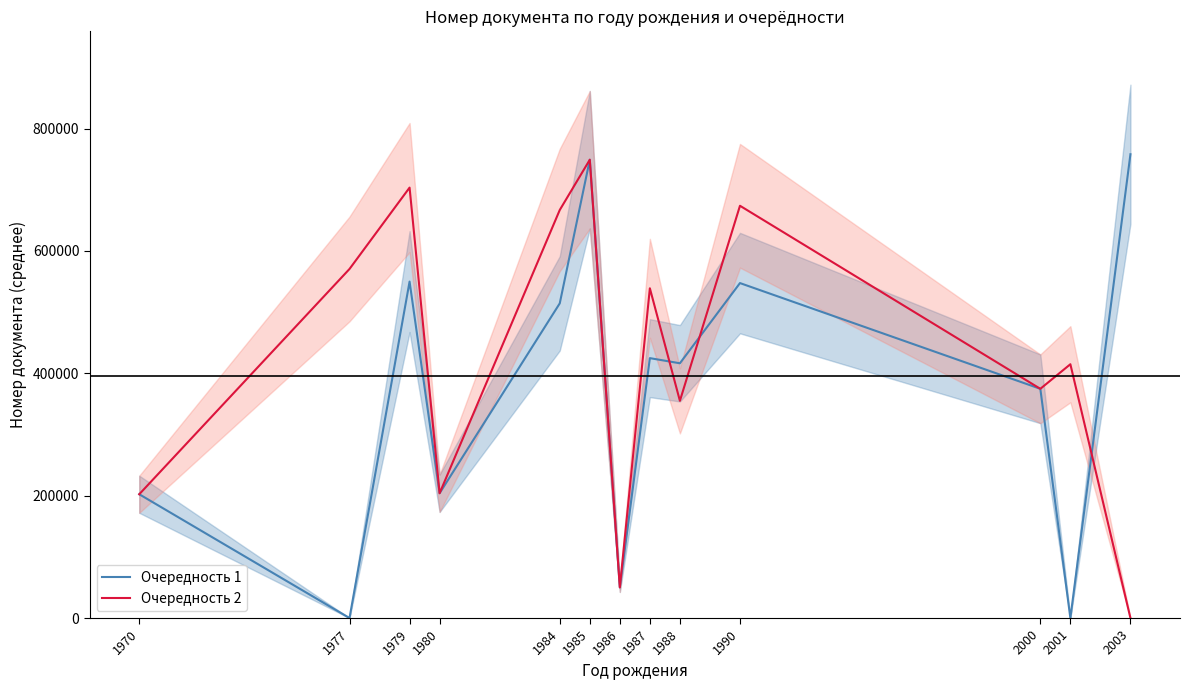

What are all the series names shown in the legend?

Очередность 1, Очередность 2